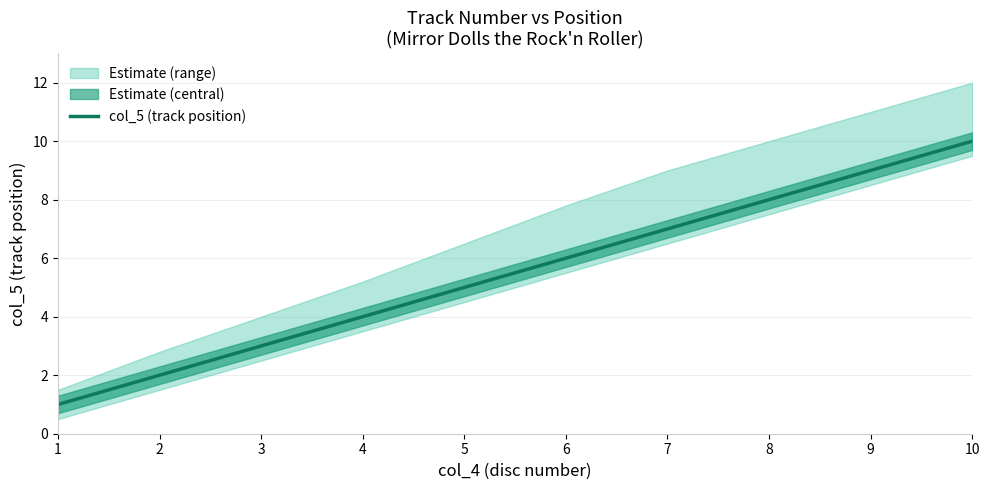

Which category has the highest value across all series?

10